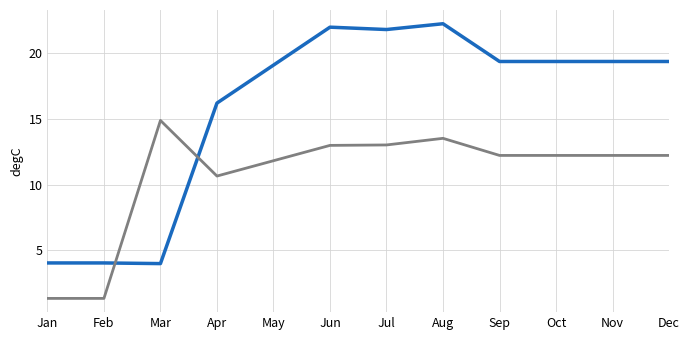

What is the total value across all series at Dec?

31.6